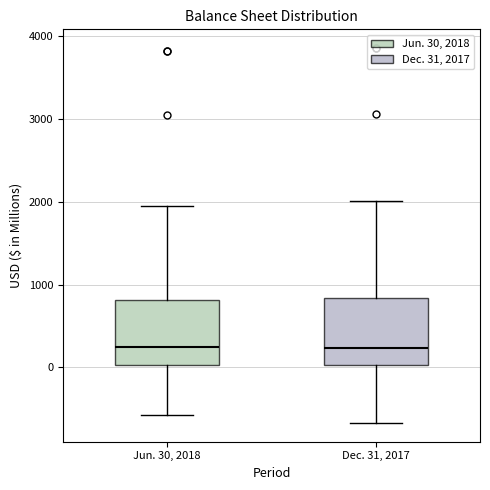

Reading left to right, transcribe this box plot: for each box, give where its median line is, the range the box spans, and where its two whiskers end, as read against the y-axis. The values are not printed on the chart, so give them approximately, as read against the axis.

Jun. 30, 2018: median 200, box 0 to 800, whiskers -600 to 2000
Dec. 31, 2017: median 200, box 0 to 800, whiskers -700 to 2000